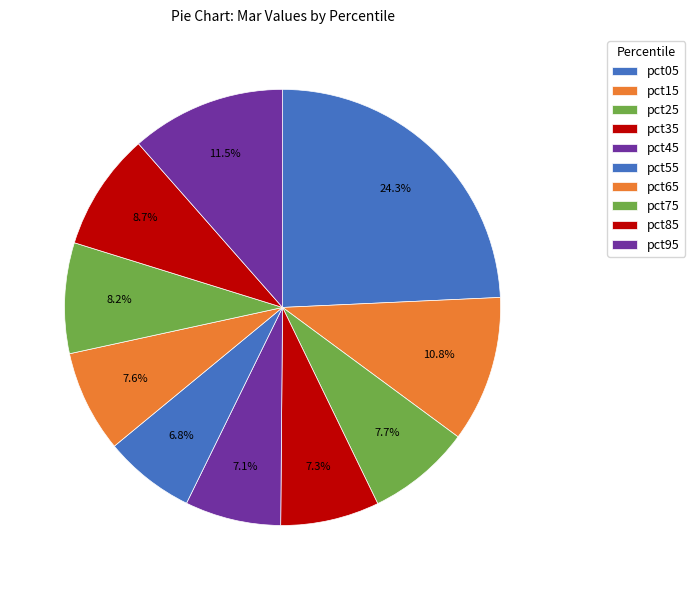

To the nearest percent, what is the difference between the pct75 and pct45 slice percentages?

1%